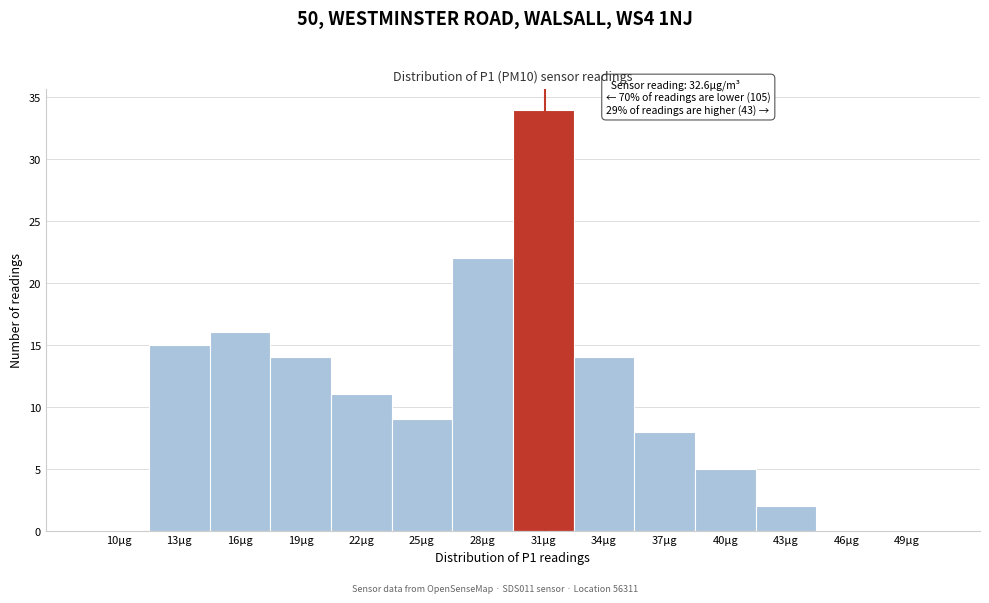

Reading right to left, extract all data points from this chart.

49µg=0	46µg=0	43µg=2	40µg=5	37µg=8	34µg=14	31µg=34	28µg=22	25µg=9	22µg=11	19µg=14	16µg=16	13µg=15	10µg=0